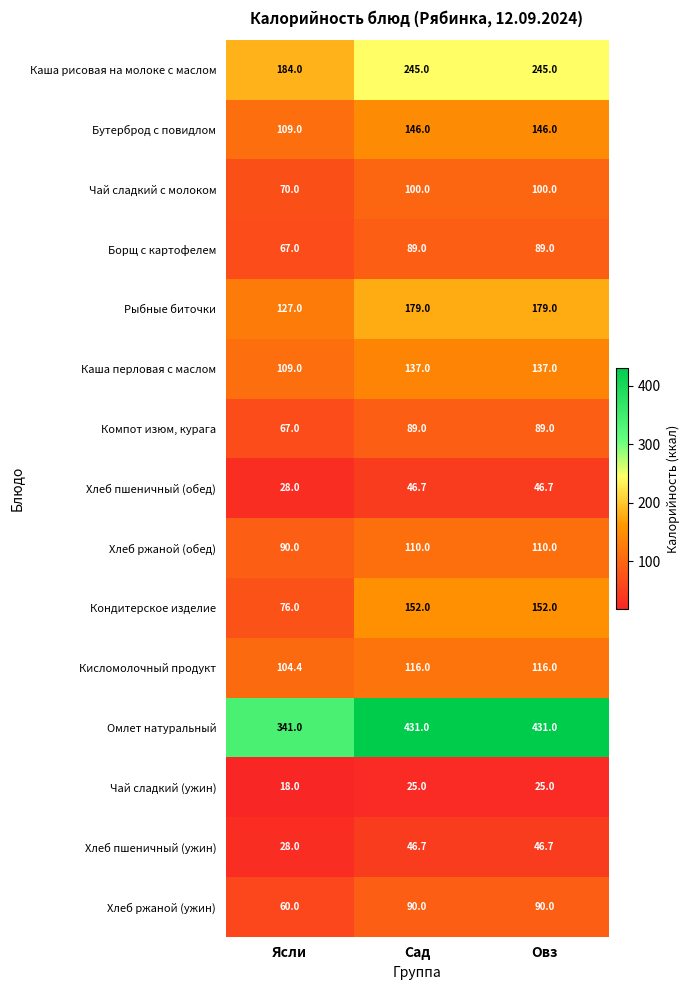

True or false: Хлеб пшеничный (обед) has a value of 12.6 at Овз.

False